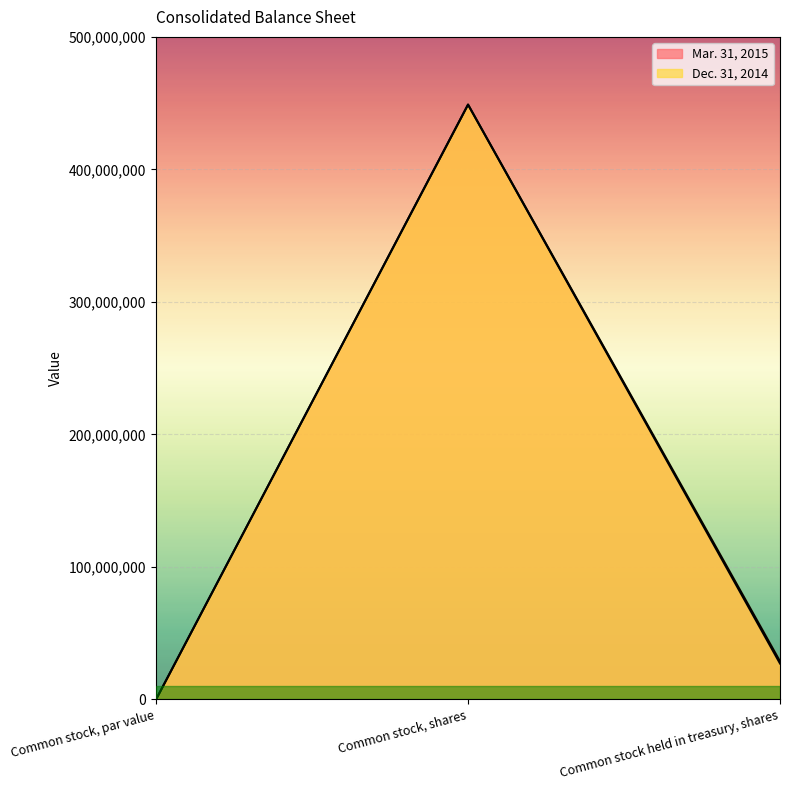

What is the label of the 3rd point from the right?

Common stock, par value